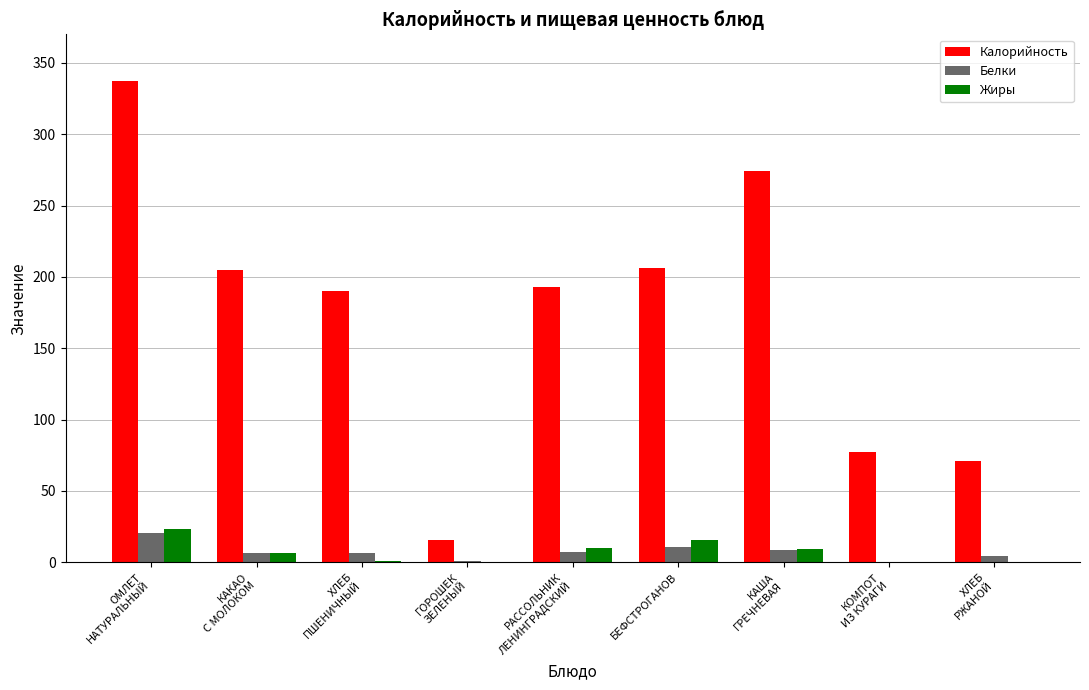

True or false: Жиры has a value of 15.6 at БЕФСТРОГАНОВ.

True